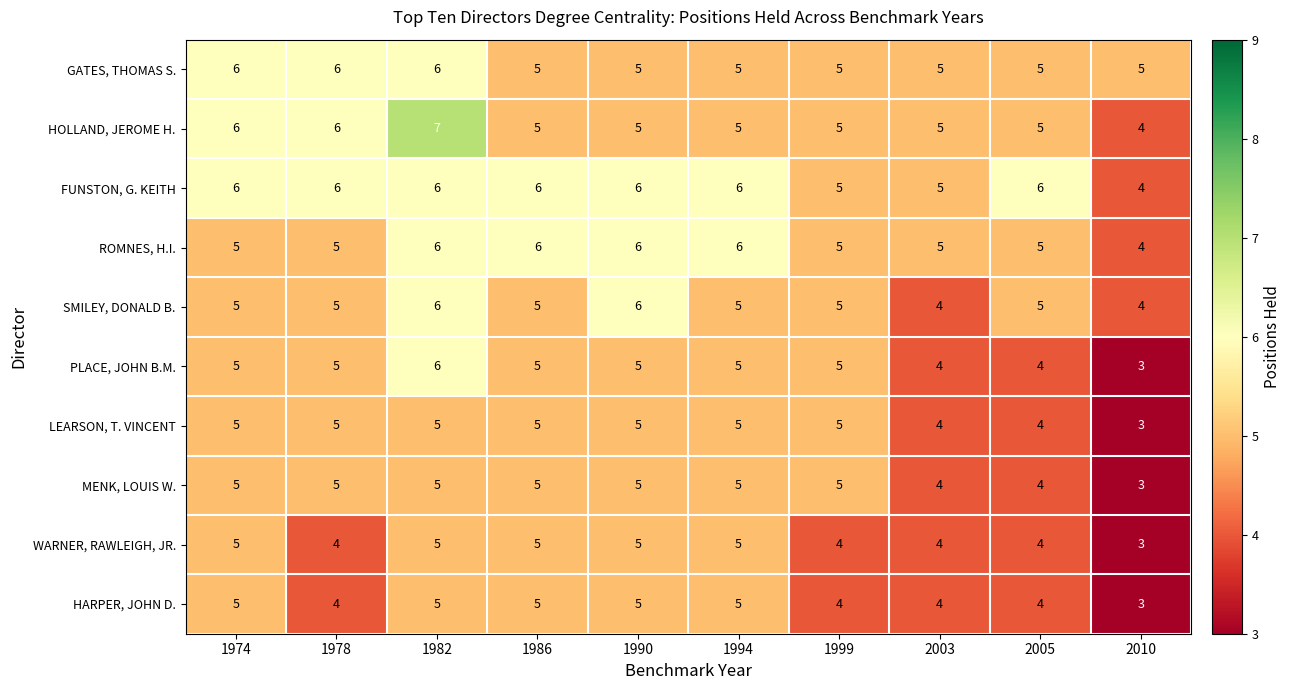

Count the number of categories in the chart.

10